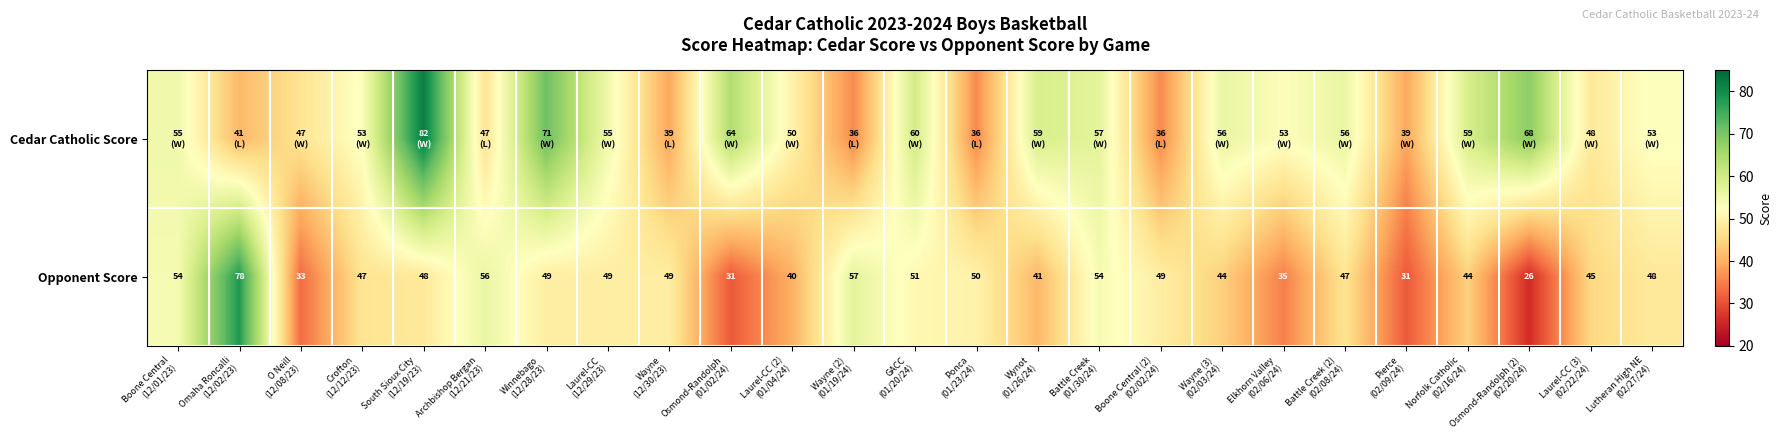

At which category is the sum across all series the highest?

South Sioux City
(12/19/23)